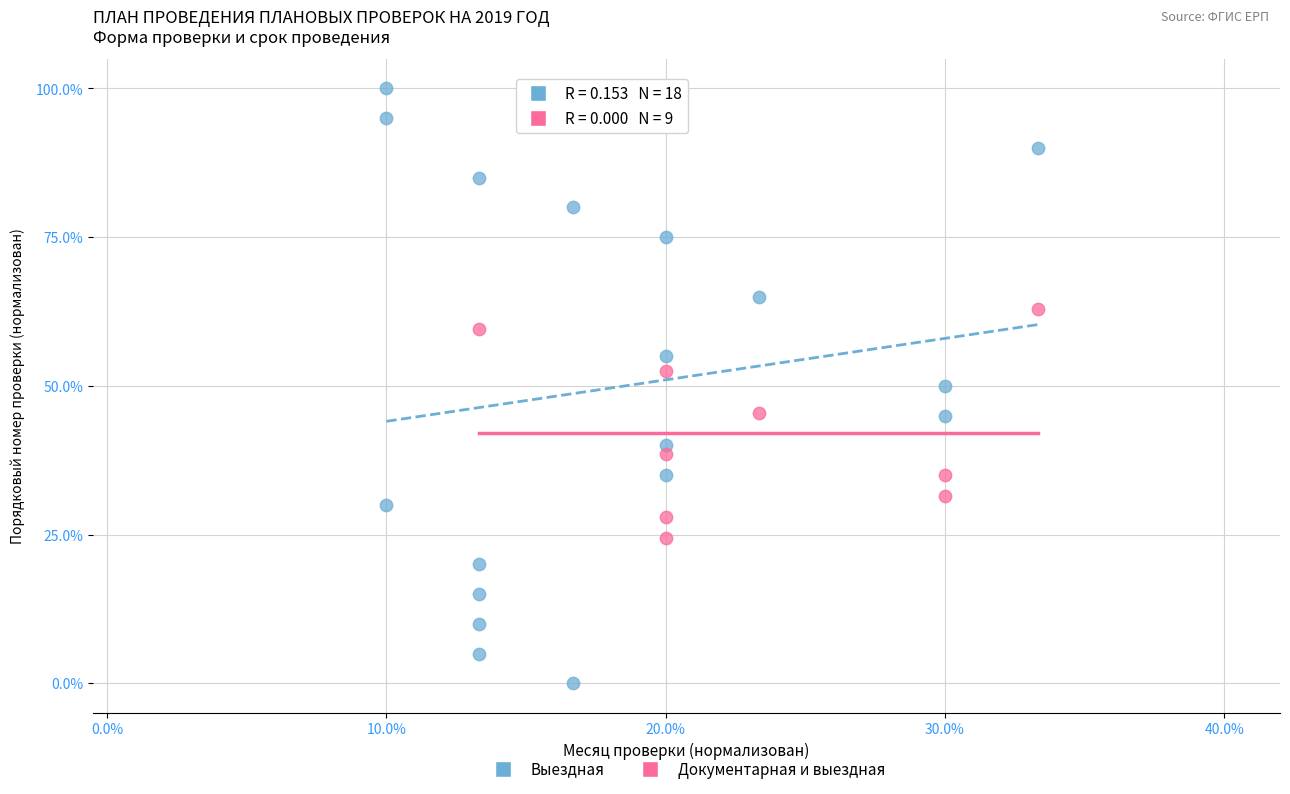

Which series contains the lowest Y value?

Выездная